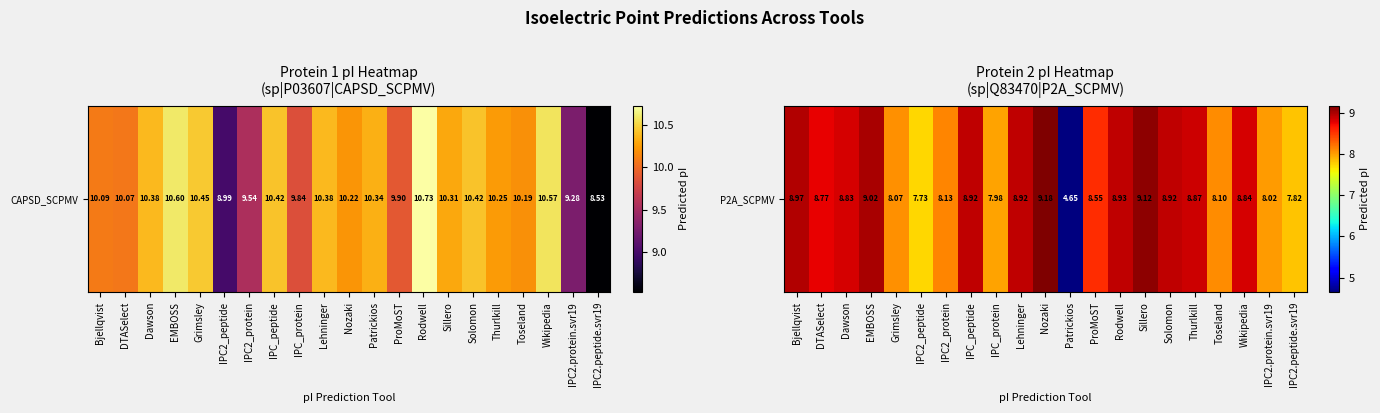

Count the number of values greater than 8.

17